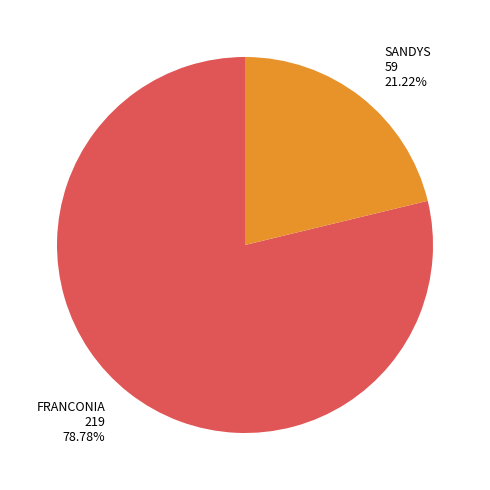

To the nearest percent, what is the combined percentage of FRANCONIA and SANDYS?

100%